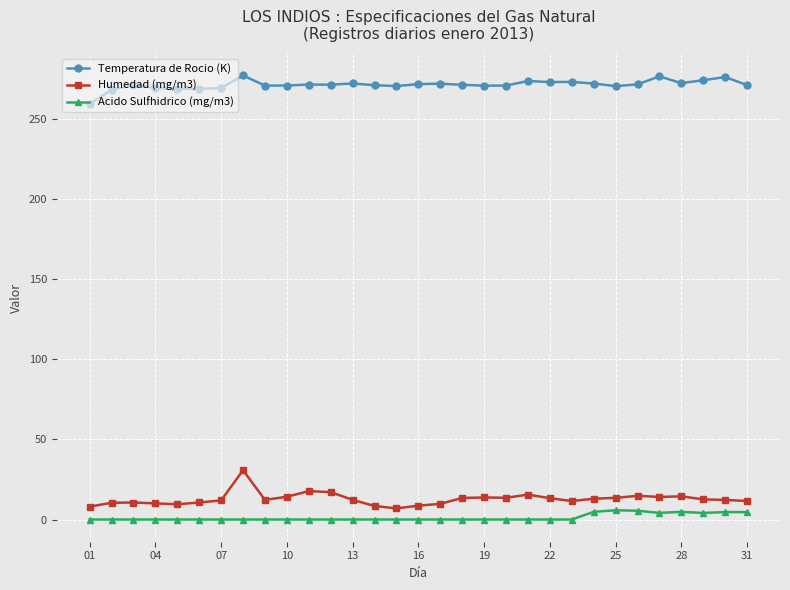

At how many categories does at least one series exceed 78?

31